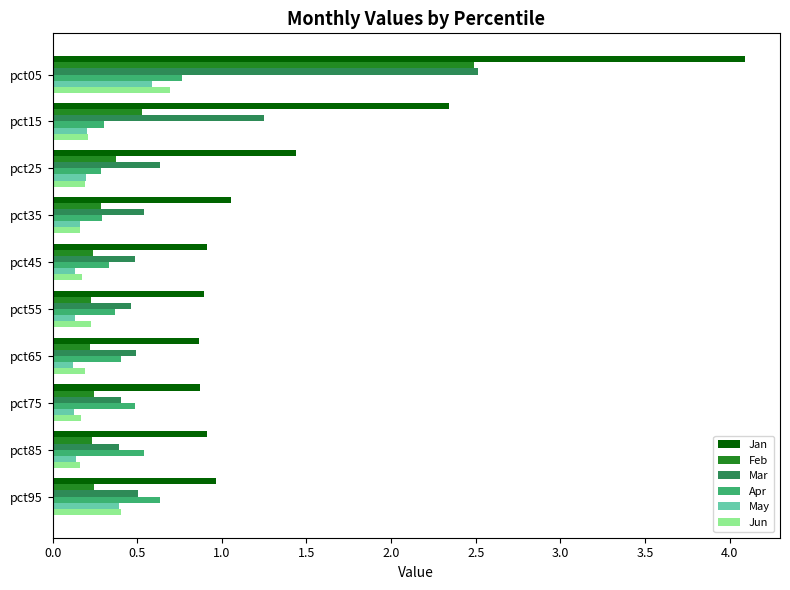

At which category is the sum across all series the highest?

pct05